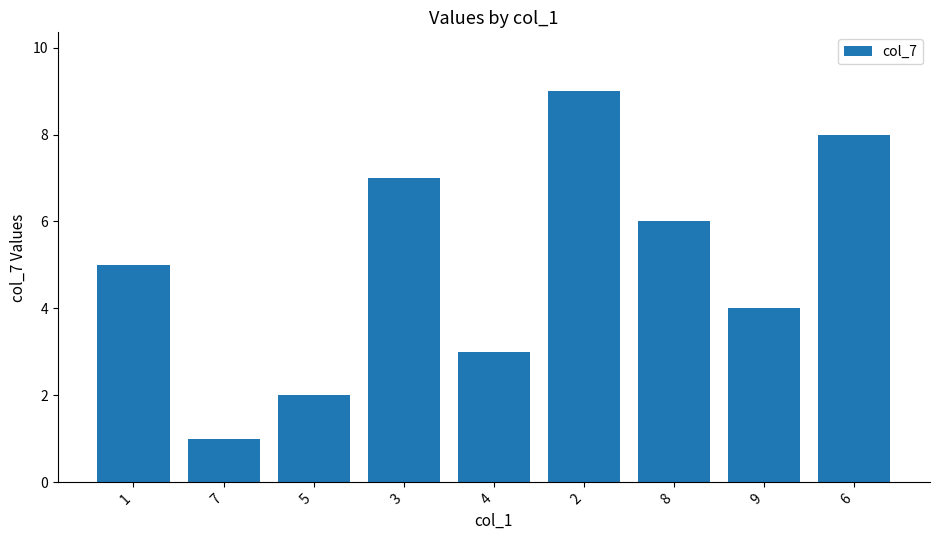

What is the ratio of the value at 8 to the value at 7?

6.0